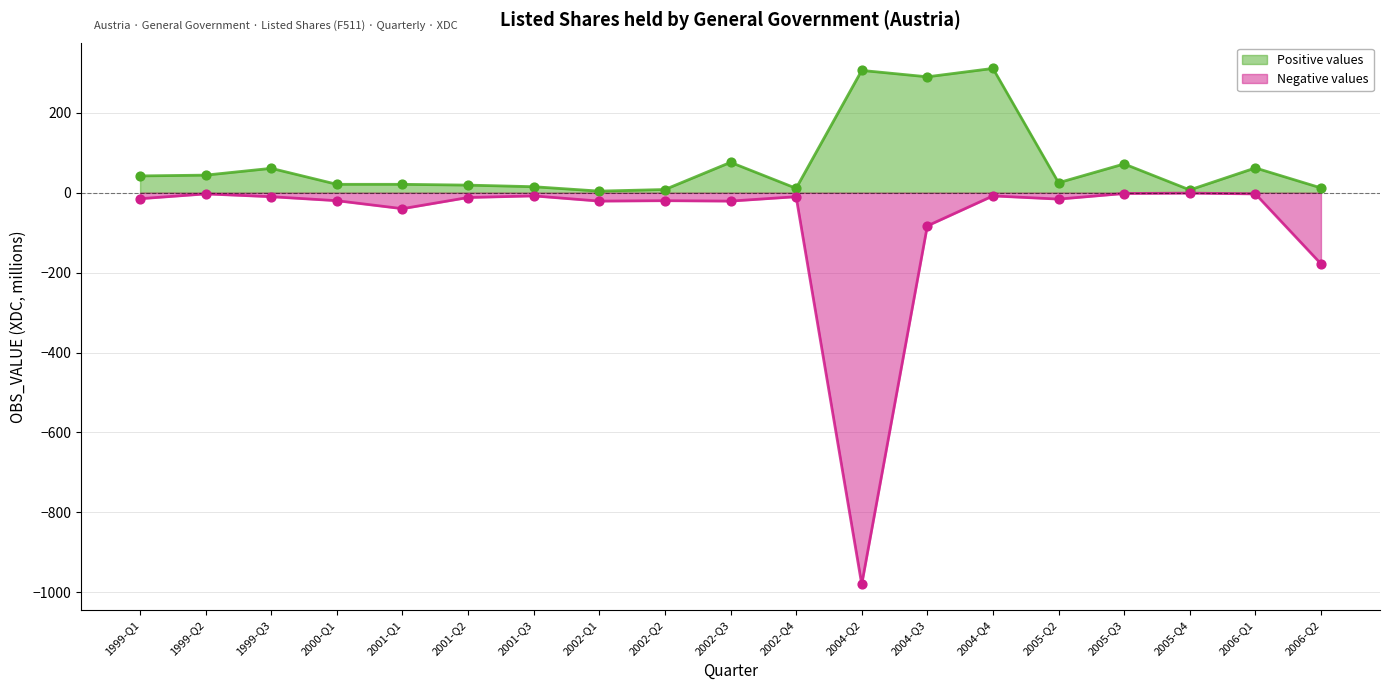

Which series has the widest spread of Y values?

Negative values